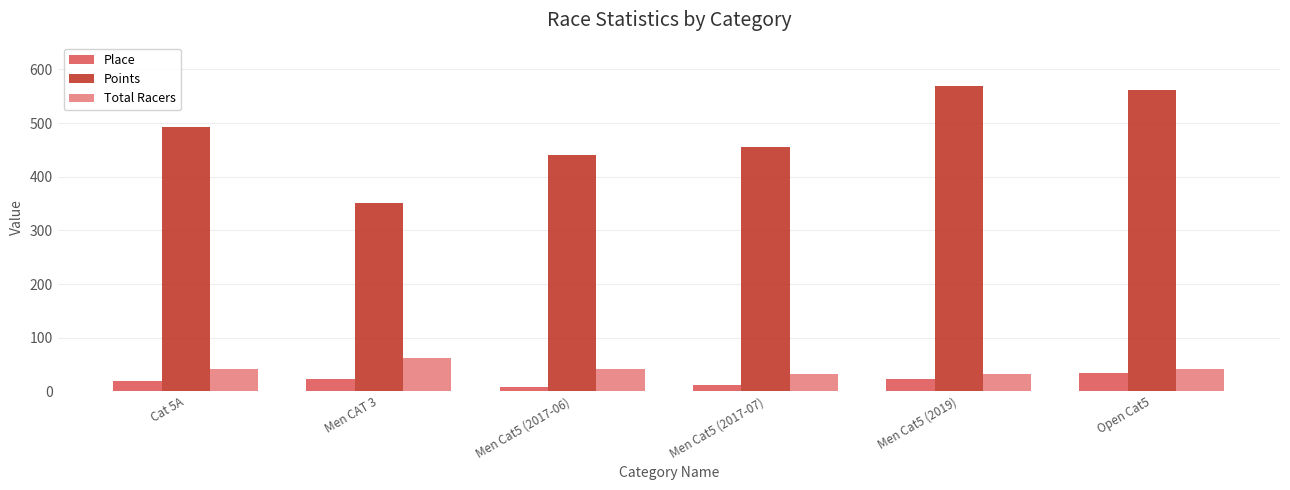

At Men CAT 3, list the series in order from largest to smallest.

Points, Total Racers, Place